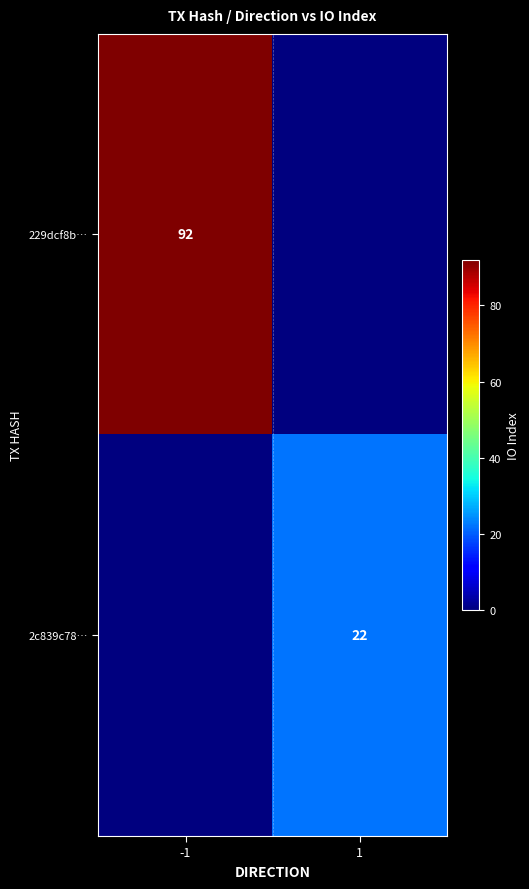

True or false: 229dcf8b… has a value of 92 at -1.

True